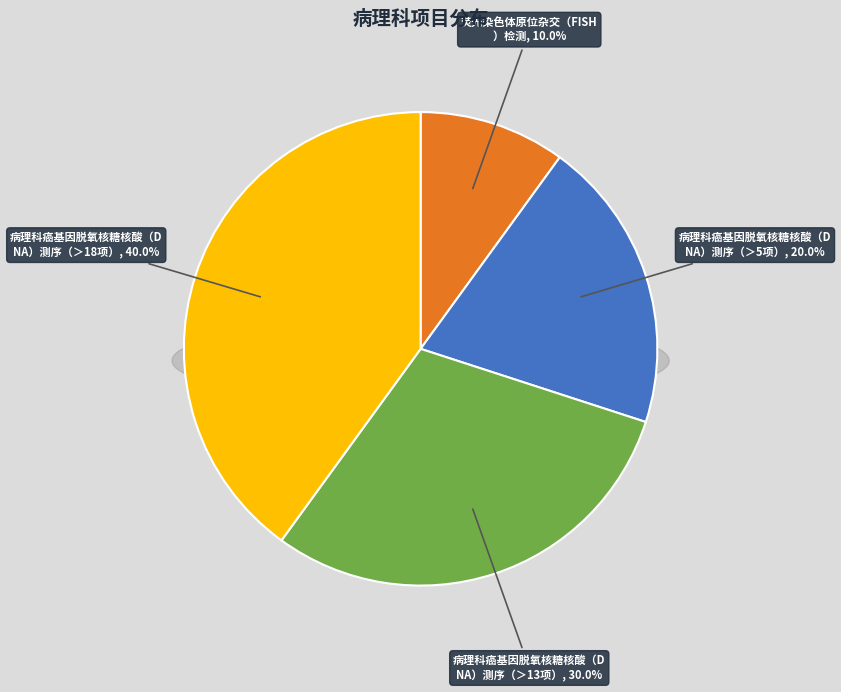

Which slice is the largest?

病理科癌基因脱氧核糖核酸（DNA）测序（＞18项）